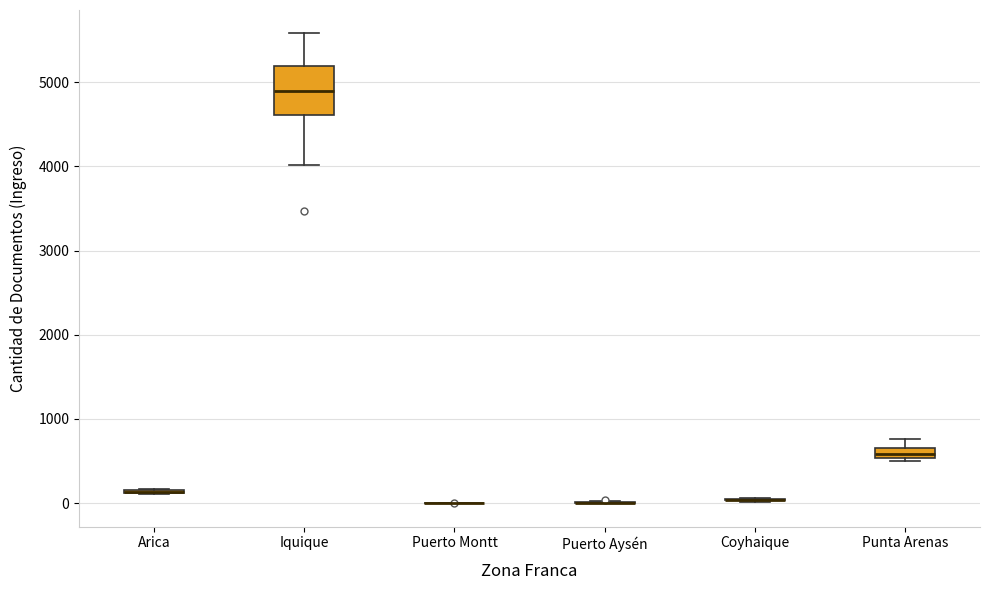

Which box is the tallest, from its lower edge to its upper edge?

Iquique